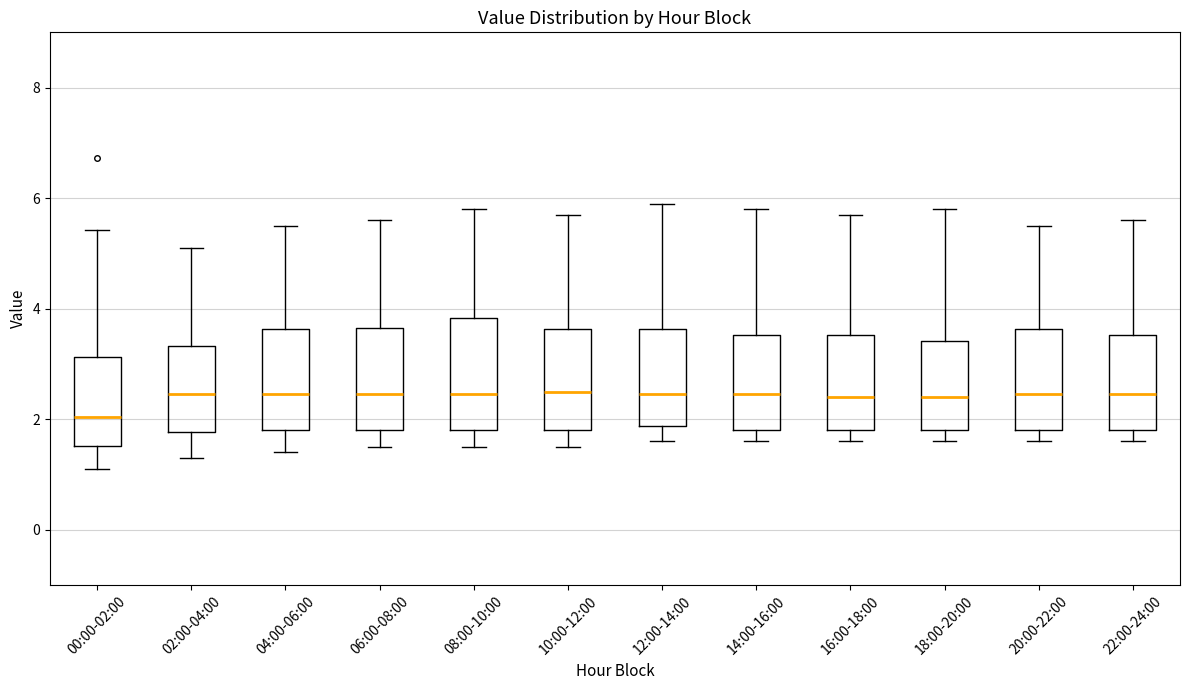

Where does the median line of the box for 02:00-04:00 sit on the y-axis? The values are not printed on the chart, so give them approximately, as read against the axis.

2.4